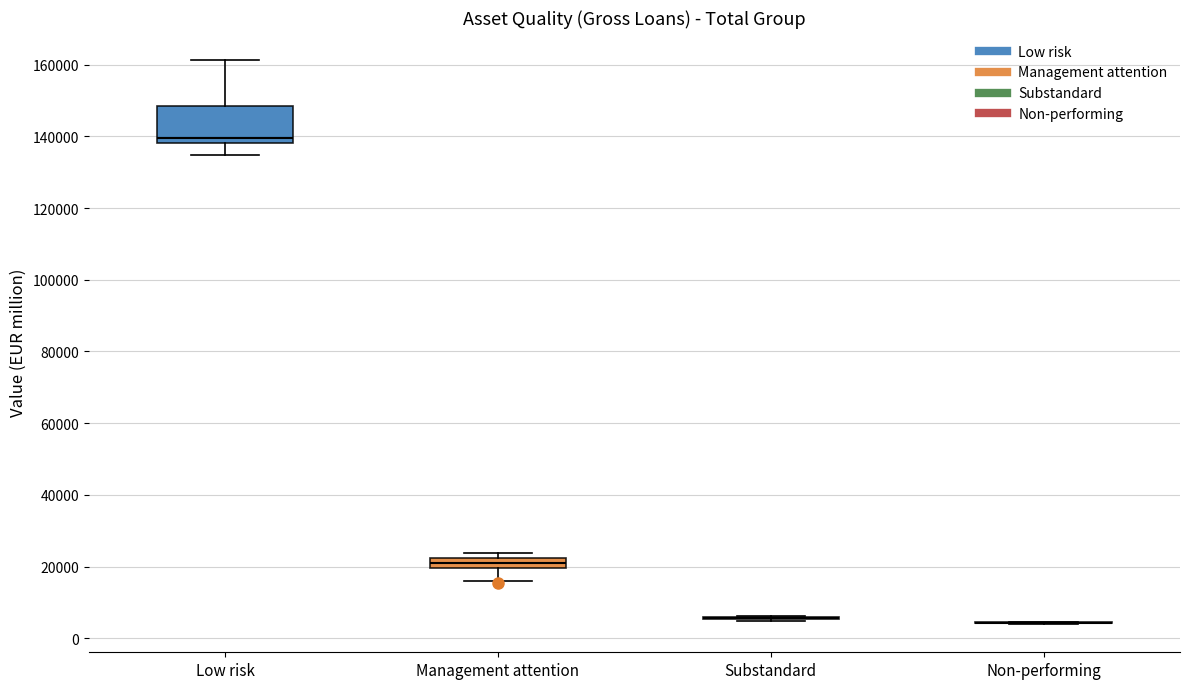

Which box is the tallest, from its lower edge to its upper edge?

Low risk